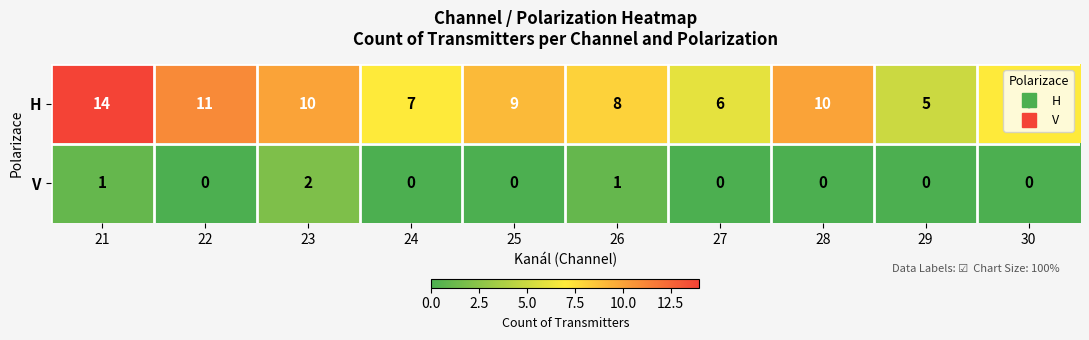

Which series has the largest total across all categories?

H